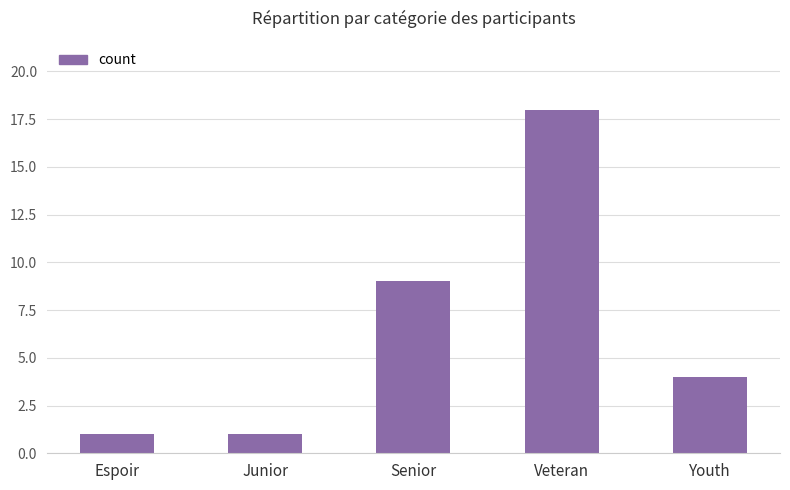

Reading left to right, transcribe all the data shown in this chart.

Espoir=1	Junior=1	Senior=9	Veteran=18	Youth=4